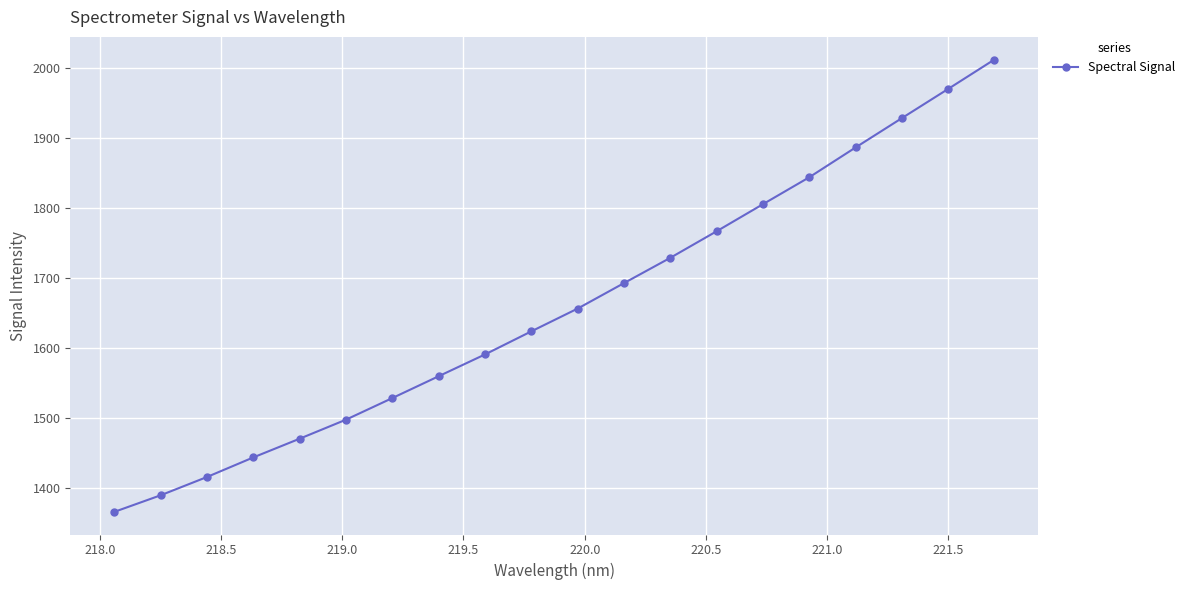

How many values are below 1656?

10